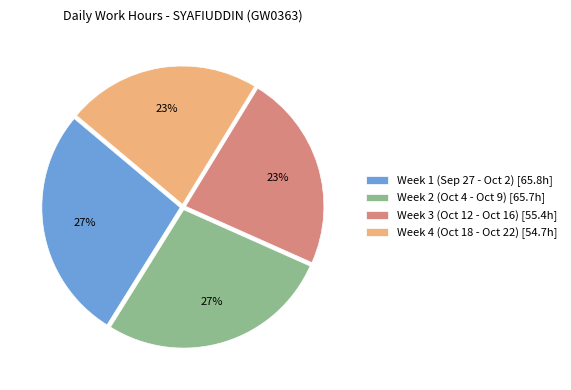

What percentage is the Week 4 (Oct 18 - Oct 22) [54.7h] slice, to the nearest percent?

23%